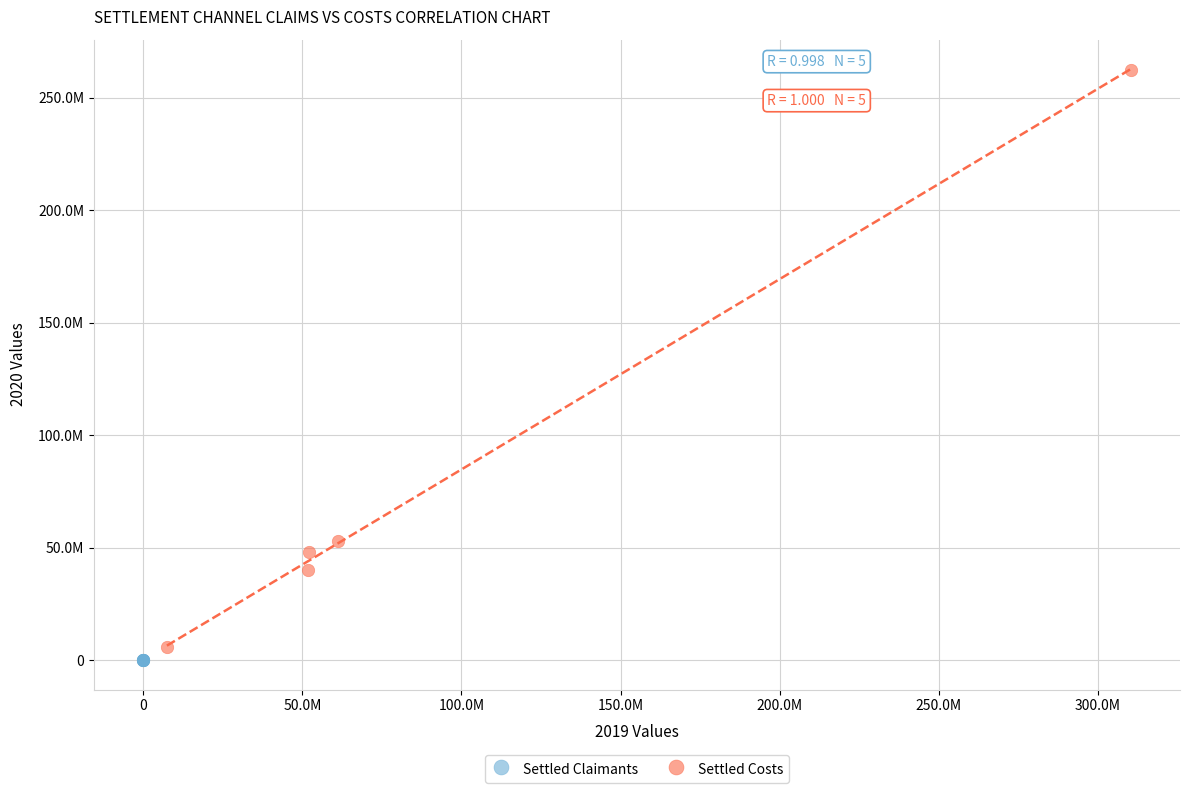

What are all the series names shown in the legend?

Settled Claimants, Settled Costs